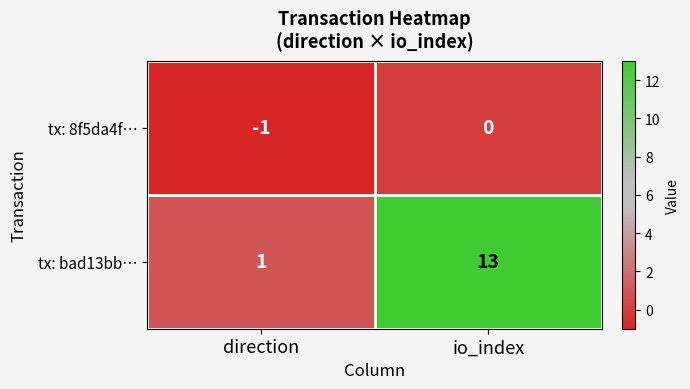

Reading left to right, transcribe all the data shown in this chart.

tx: 8f5da4f…: -1	0
tx: bad13bb…: 1	13